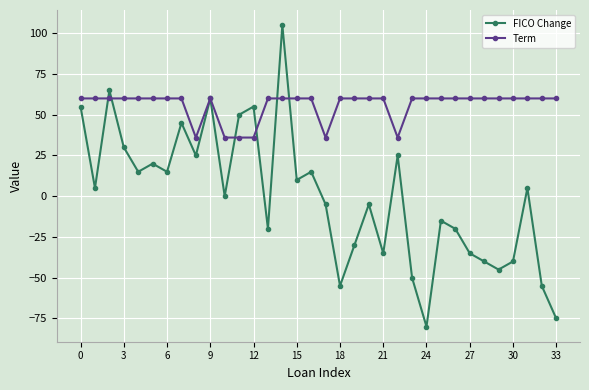

True or false: FICO Change and Term intersect in this chart.

True